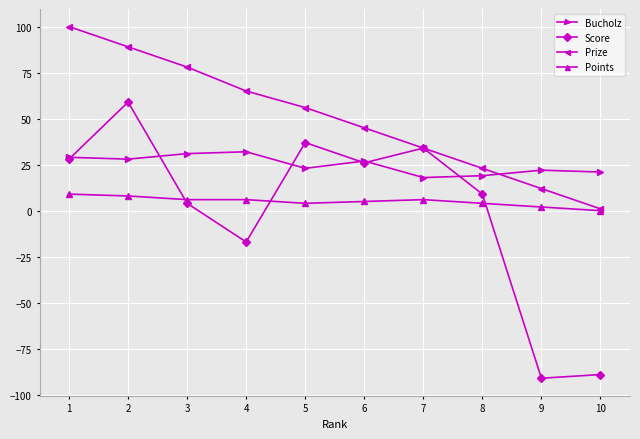

Between 3 and 10, which series saw the biggest shift?

Score